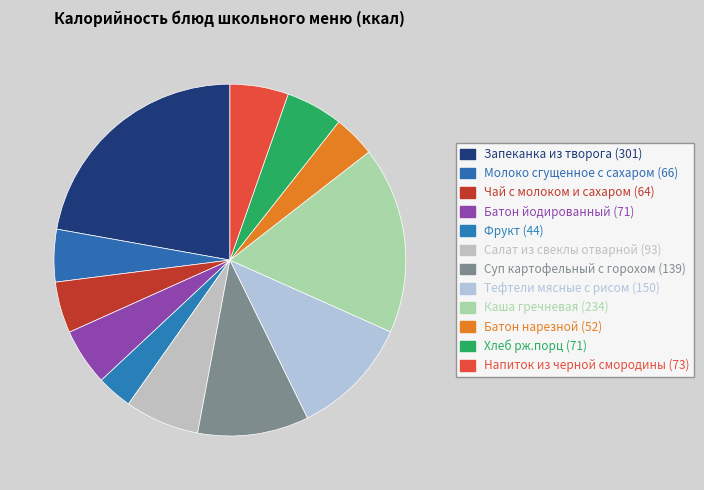

What is the change in value from Запеканка из творога to Хлеб рж.порц?

-230.1